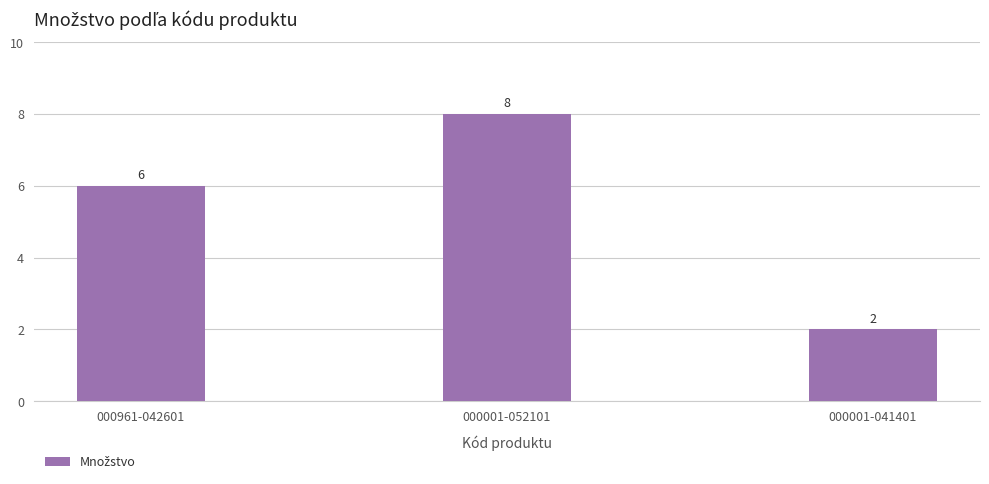

What is the label of the 1st bar from the left?

000961-042601